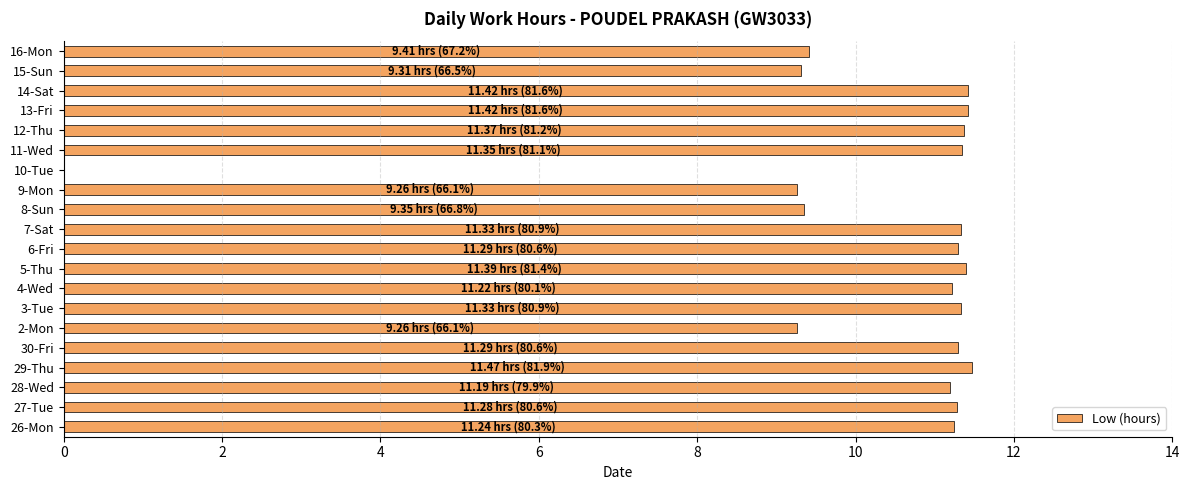

How many data points are above 11?

14